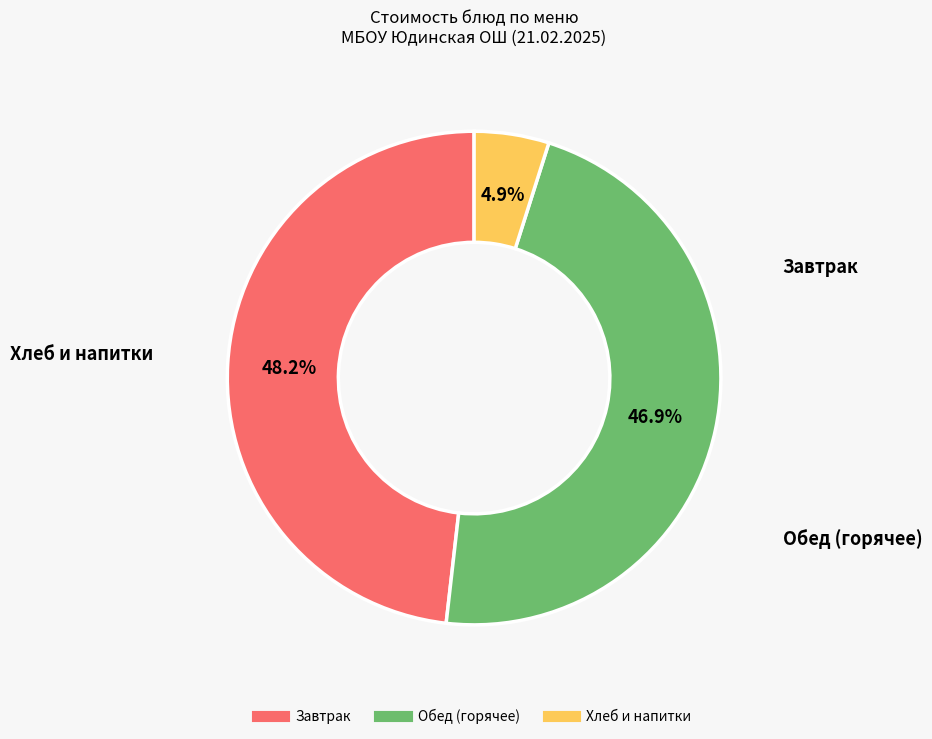

To the nearest percent, what is the average slice percentage?

33%